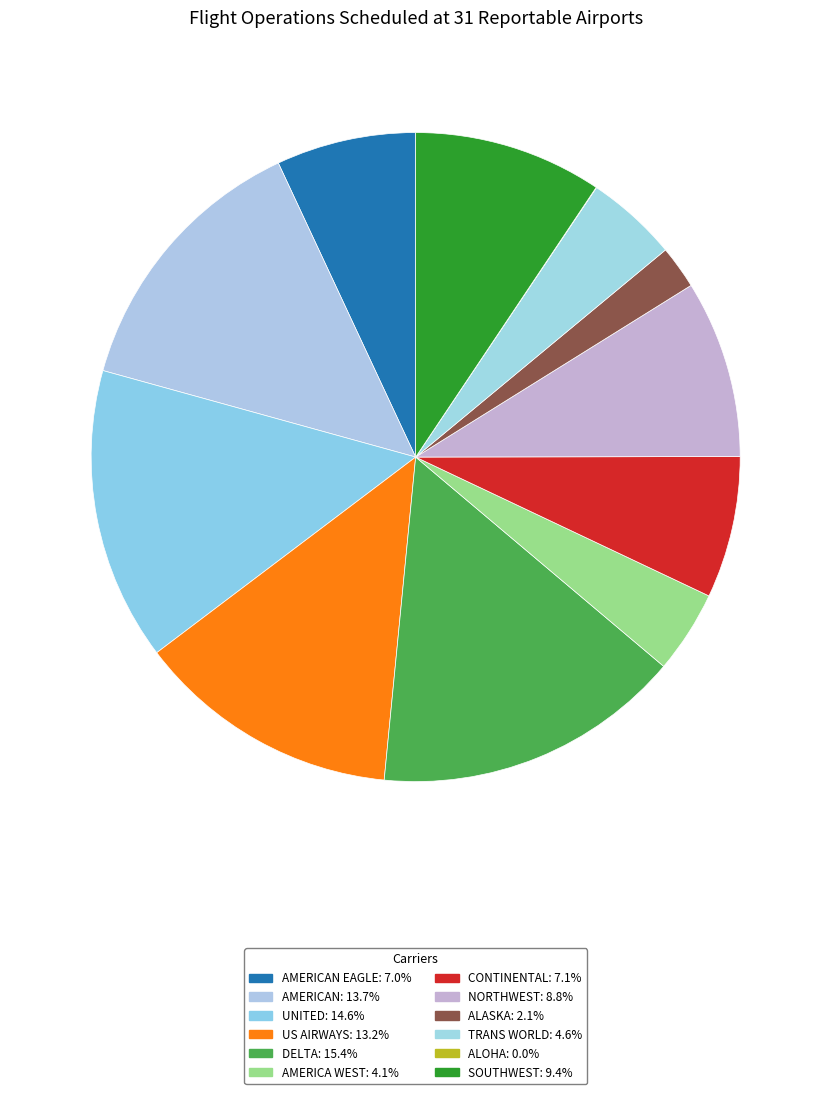

Is there a majority slice in this chart?

No